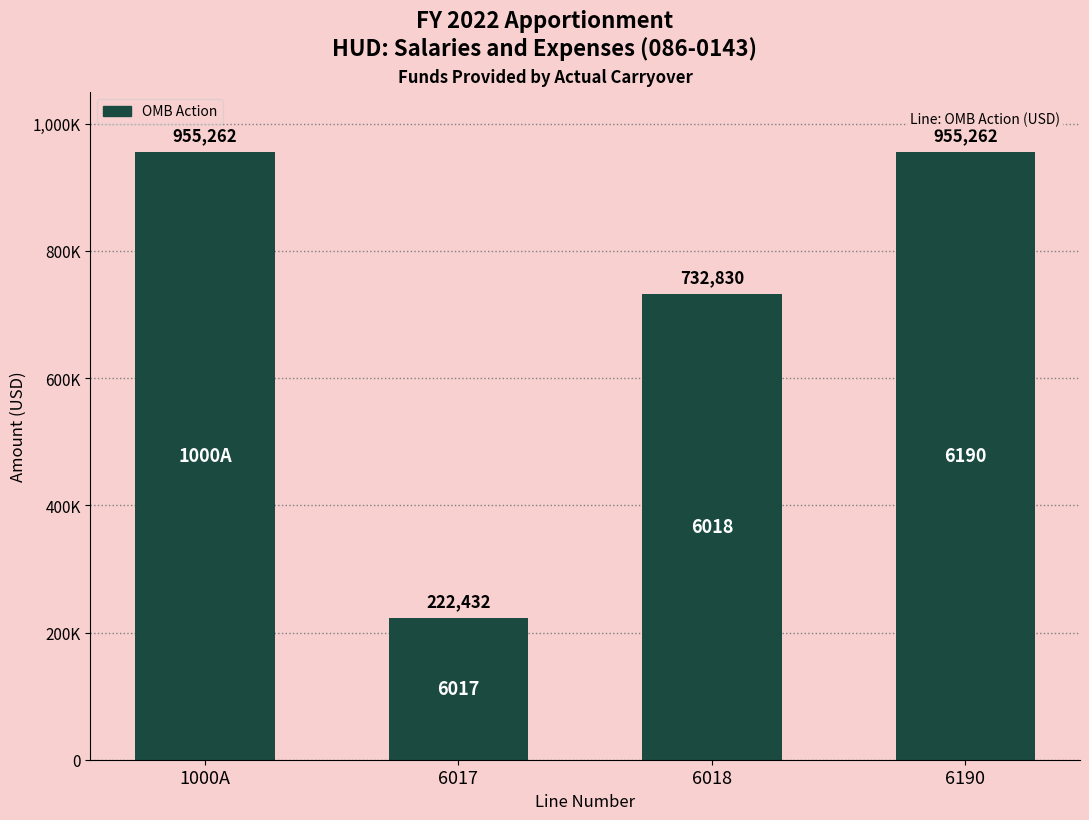

Are the bars horizontal?

No